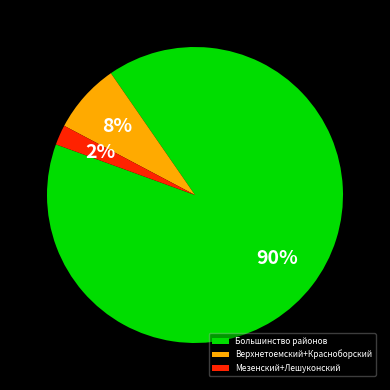

To the nearest percent, what is the combined percentage of Мезенский+Лешуконский and Большинство районов?

92%